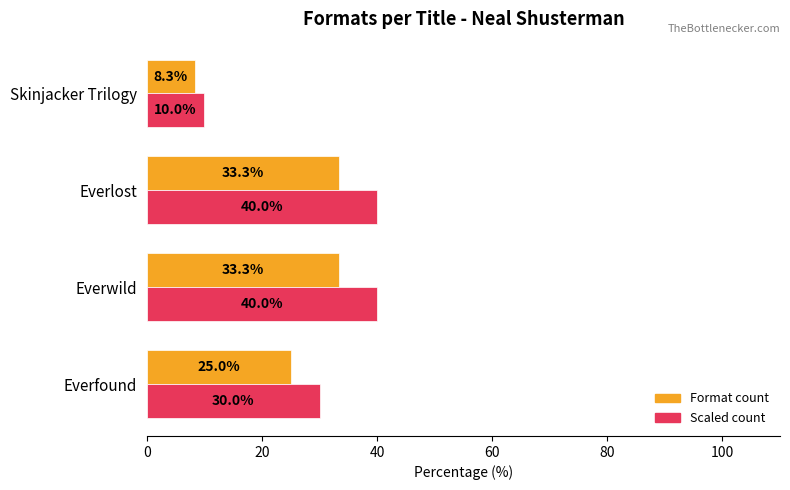

At how many categories does at least one series exceed 18?

3